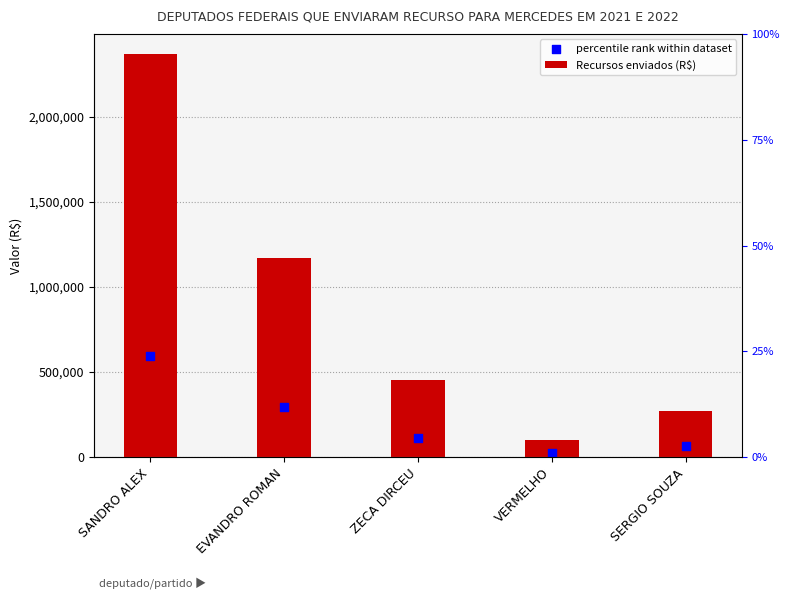

At how many categories does at least one series exceed 1950825?

1